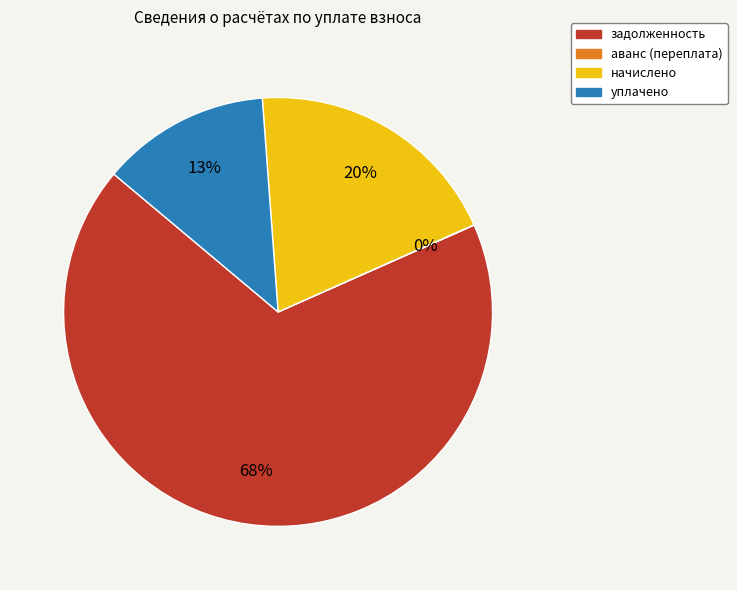

What is the majority slice?

задолженность